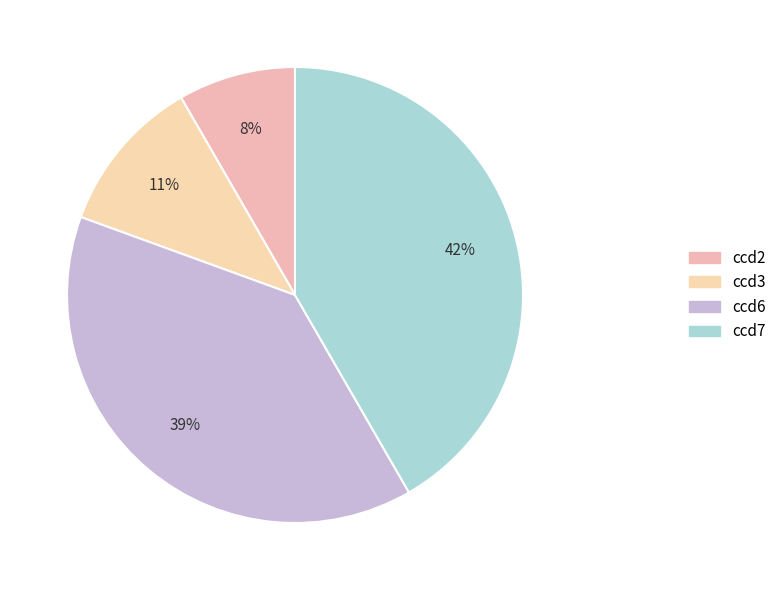

Is it true that ccd3 is 11% of the pie?

True